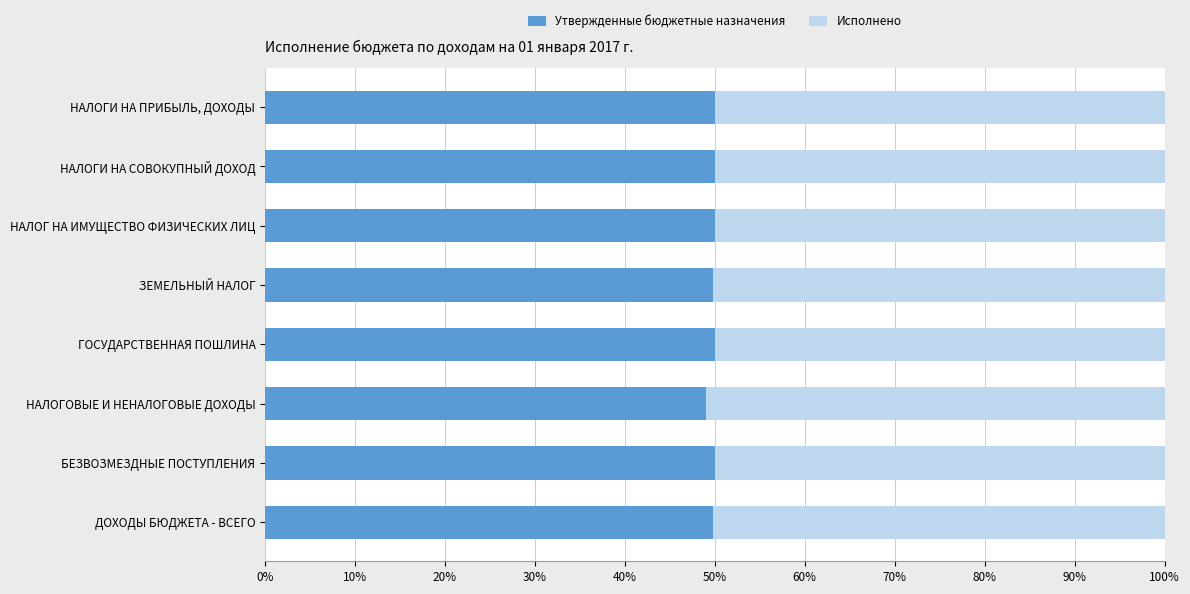

What is the total value across all series at НАЛОГИ НА СОВОКУПНЫЙ ДОХОД?

100.0